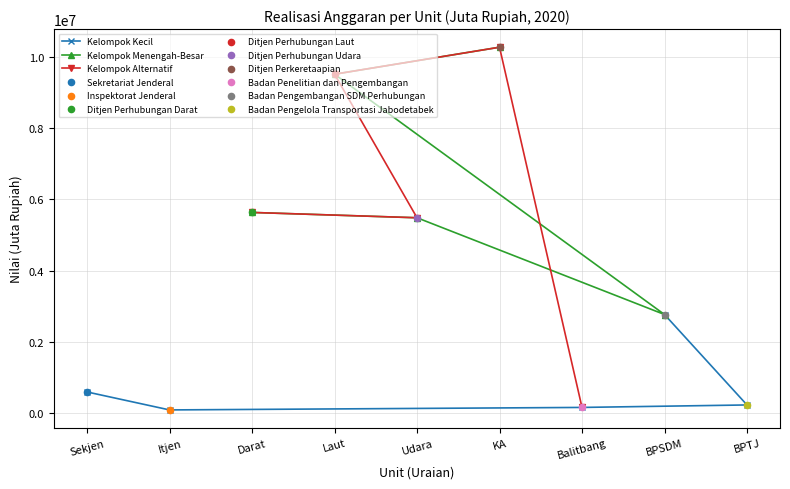

What are all the series names shown in the legend?

Kelompok Kecil, Kelompok Menengah-Besar, Kelompok Alternatif